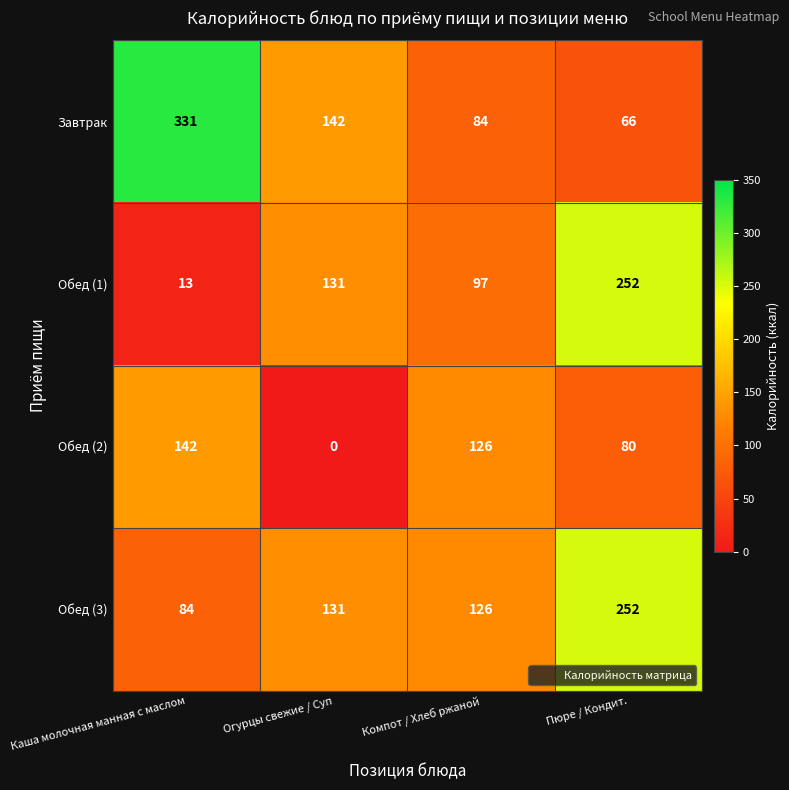

What is the maximum value shown in the chart?

331